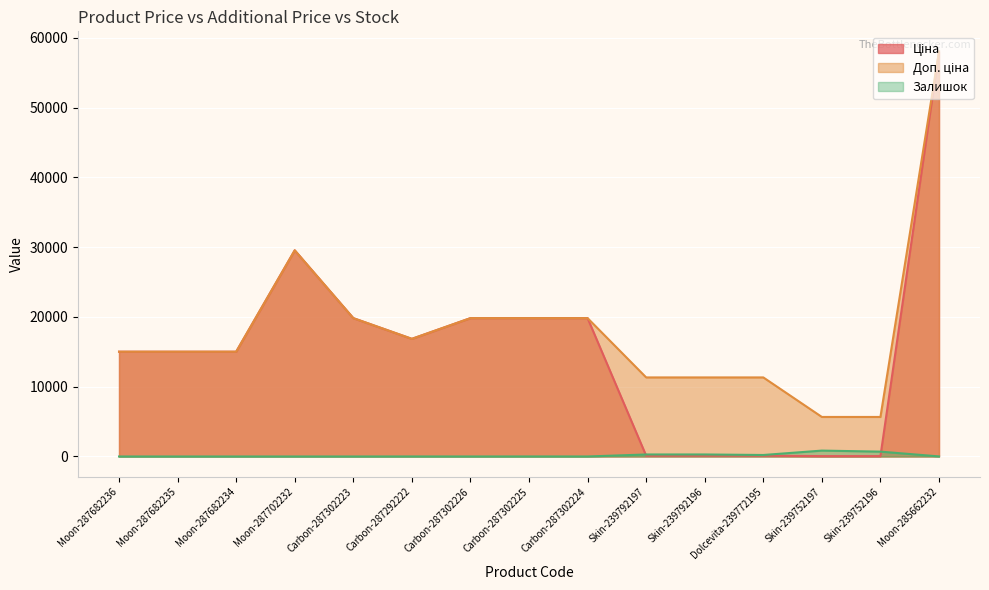

What is the approximate value of Залишок at Dolcevita-239772195?

215.0